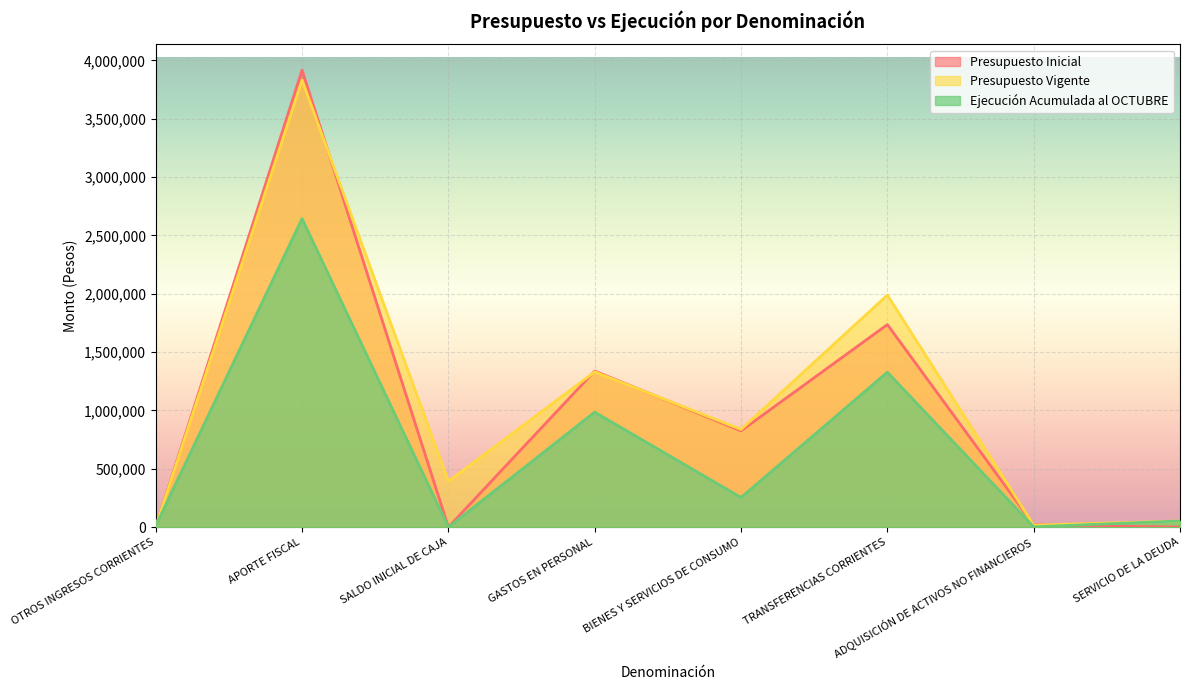

What is the difference between the maximum and second lowest values in the Presupuesto Inicial series?

3916111